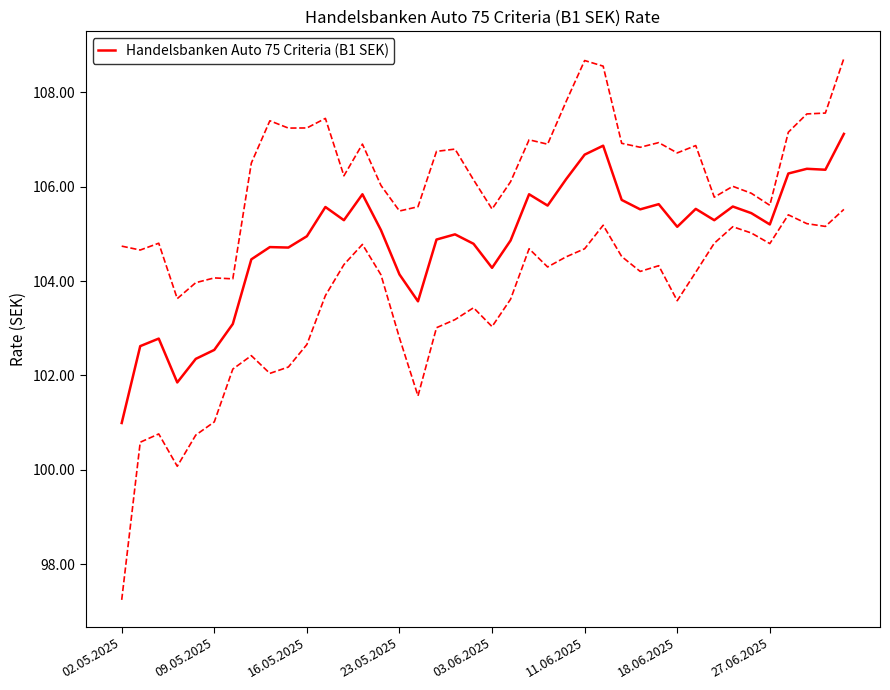

The Handelsbanken Auto 75 Criteria (B1 SEK) series shows 42.2 at 23.05.2025. True or false?

False